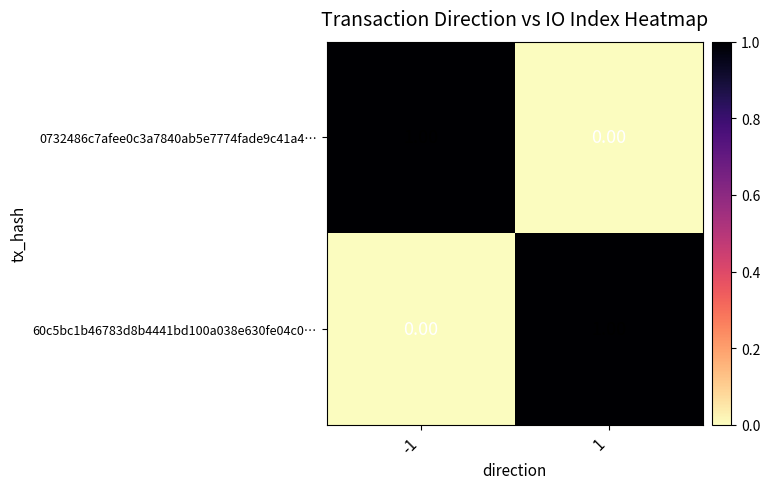

Rank the categories by 0732486c7afee0c3a7840ab5e7774fade9c41a4… value from highest to lowest.

-1, 1